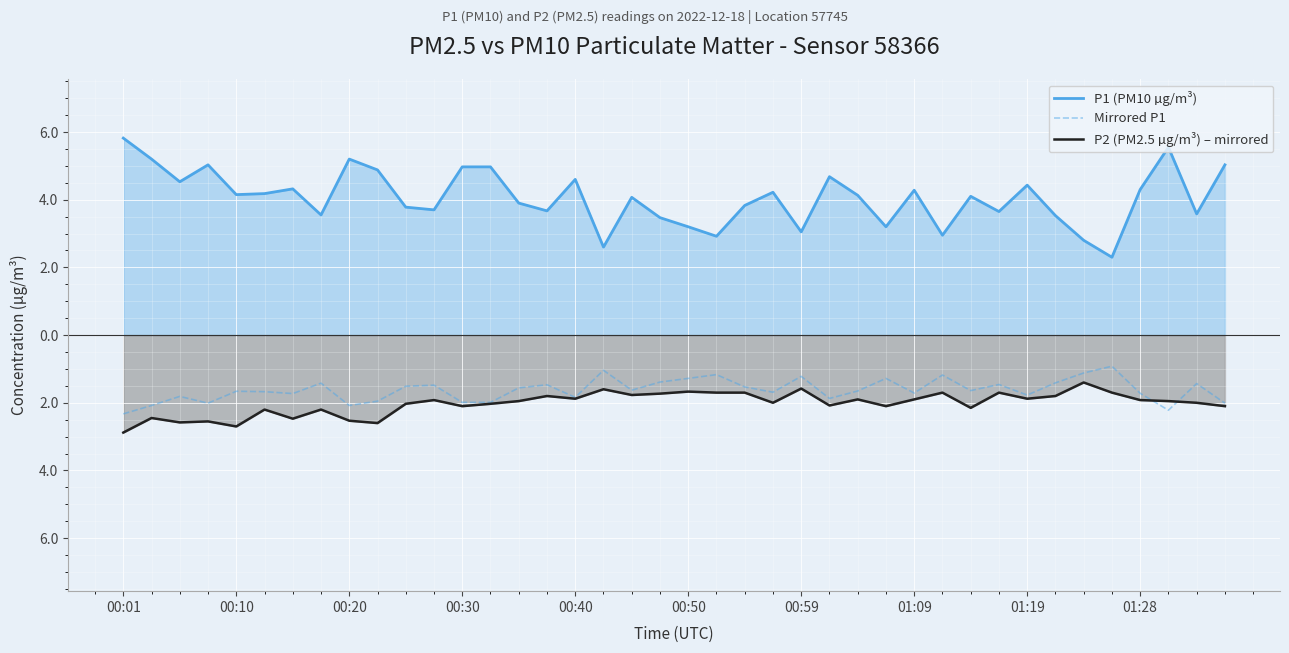

Reading left to right, list all the values displayed in this chart.

P1 (PM10 µg/m³): 5.8	5.2	4.5	5.0	4.2	4.2	4.3	3.5	5.2	4.9	3.8	3.7	5.0	5.0	3.9	3.7	4.6	2.6	4.1	3.5	3.2	2.9	3.8	4.2	3.0	4.7	4.1	3.2	4.3	3.0	4.1	3.6	4.4	3.5	2.8	2.3	4.3	5.5	3.6	5.0
Mirrored P1: -2.3	-2.1	-1.8	-2.0	-1.7	-1.7	-1.7	-1.4	-2.1	-2.0	-1.5	-1.5	-2.0	-2.0	-1.6	-1.5	-1.8	-1.0	-1.6	-1.4	-1.3	-1.2	-1.5	-1.7	-1.2	-1.9	-1.7	-1.3	-1.7	-1.2	-1.6	-1.5	-1.8	-1.4	-1.1	-0.9	-1.7	-2.2	-1.4	-2.0
P2 (PM2.5 µg/m³) – mirrored: -2.9	-2.5	-2.6	-2.5	-2.7	-2.2	-2.5	-2.2	-2.5	-2.6	-2.0	-1.9	-2.1	-2.0	-1.9	-1.8	-1.9	-1.6	-1.8	-1.7	-1.7	-1.7	-1.7	-2.0	-1.6	-2.1	-1.9	-2.1	-1.9	-1.7	-2.1	-1.7	-1.9	-1.8	-1.4	-1.7	-1.9	-1.9	-2.0	-2.1